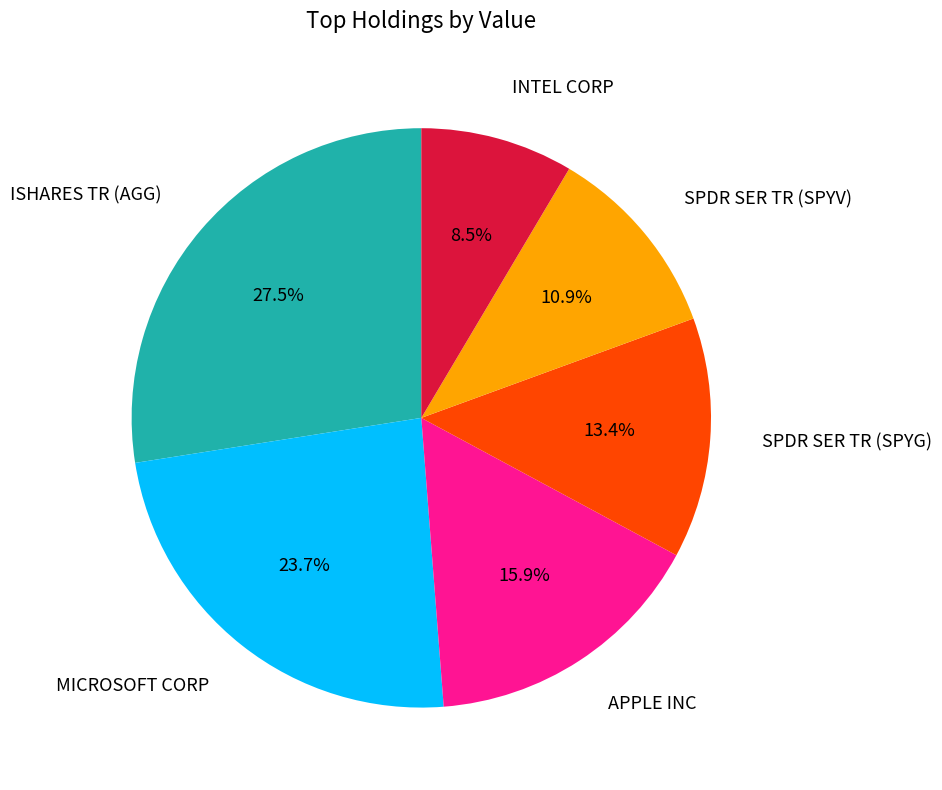

True or false: SPDR SER TR (SPYV) accounts for 11% of the total.

True